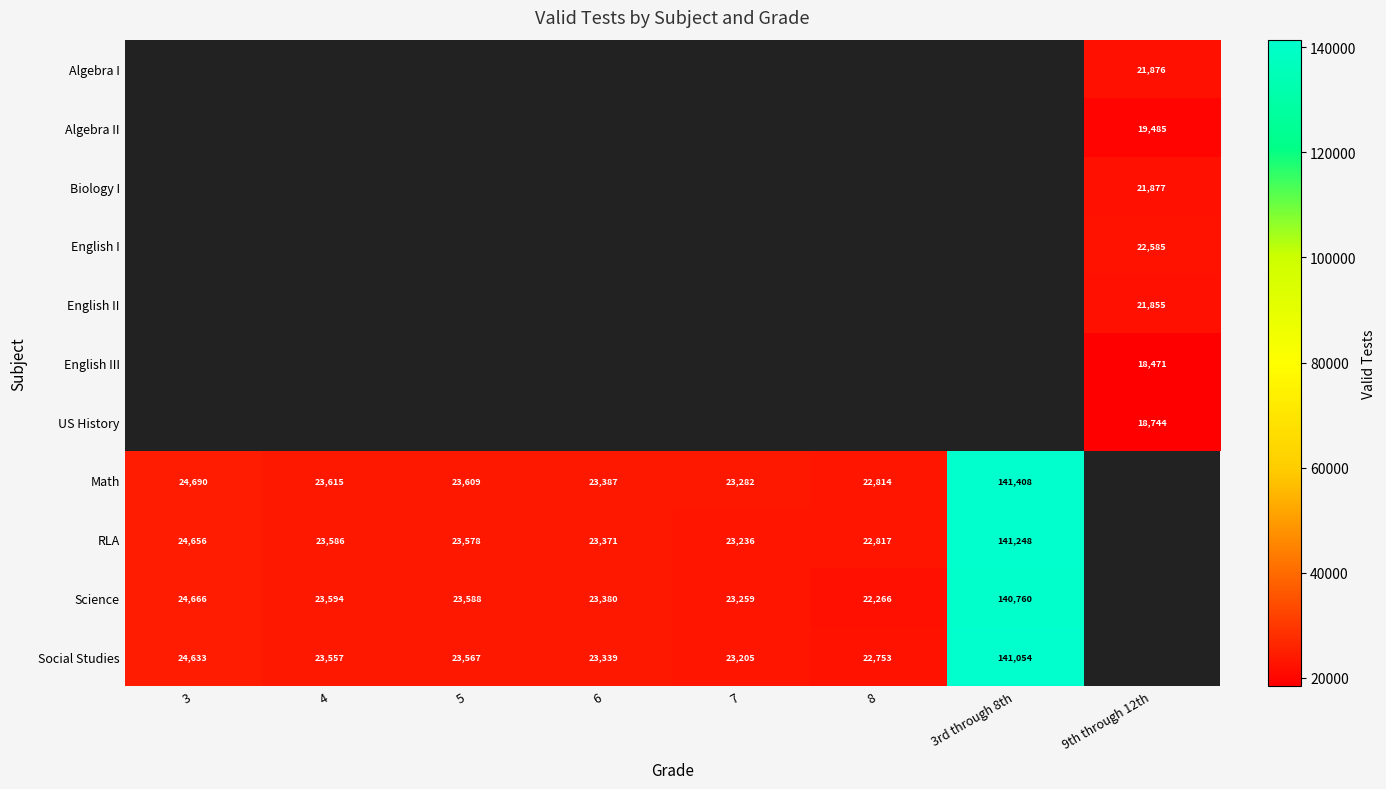

True or false: English III has a value of 18471 at 9th through 12th.

True